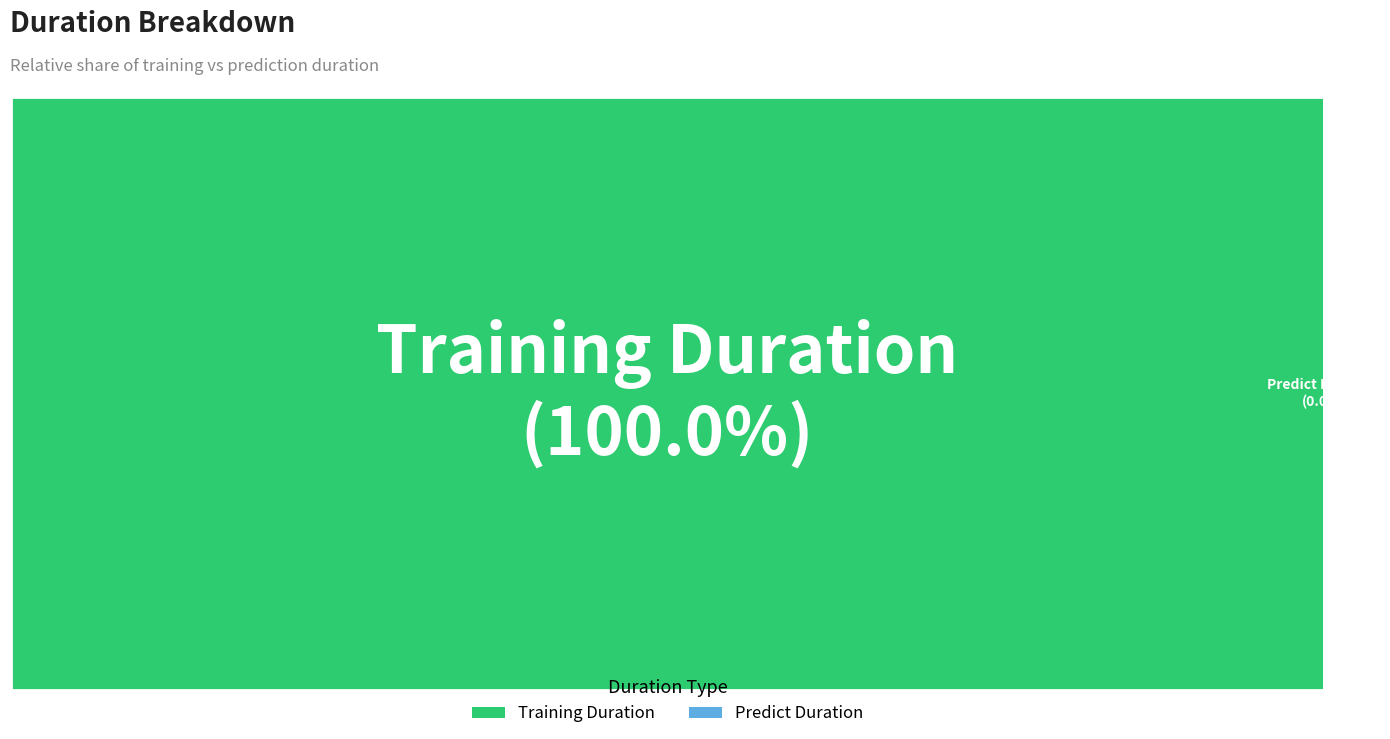

To the nearest percent, what is the difference between the largest and smallest slice percentages?

100%